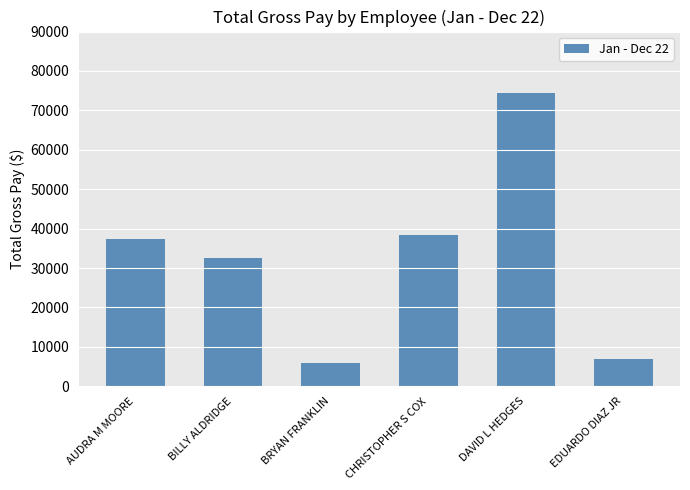

Reading left to right, extract all data points from this chart.

37250.4	32484.0	6000.0	38361.6	74533.1	6888.0